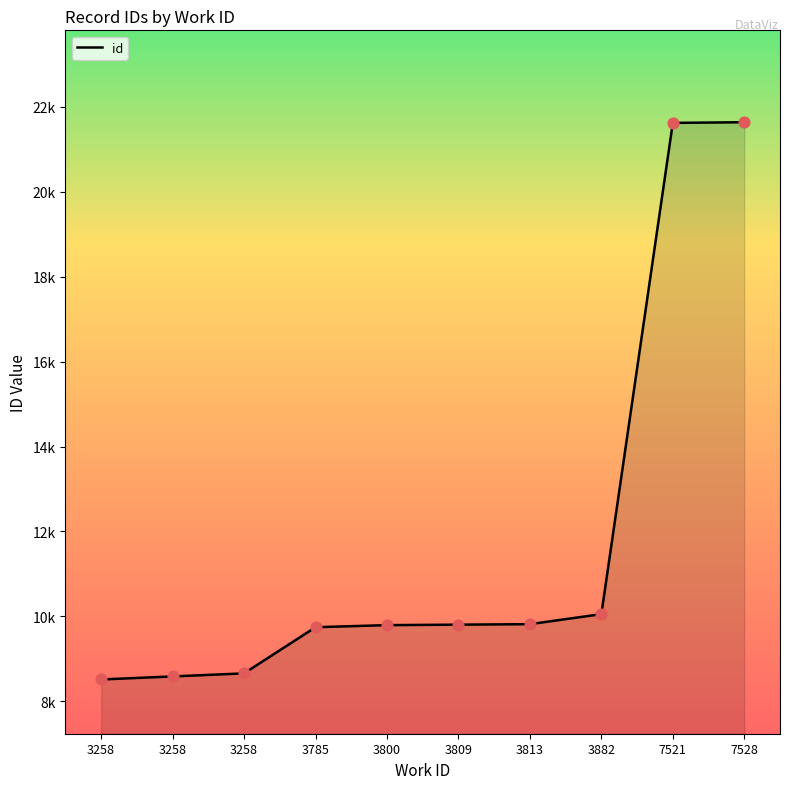

Between 3813 and 7528, which is larger?

7528